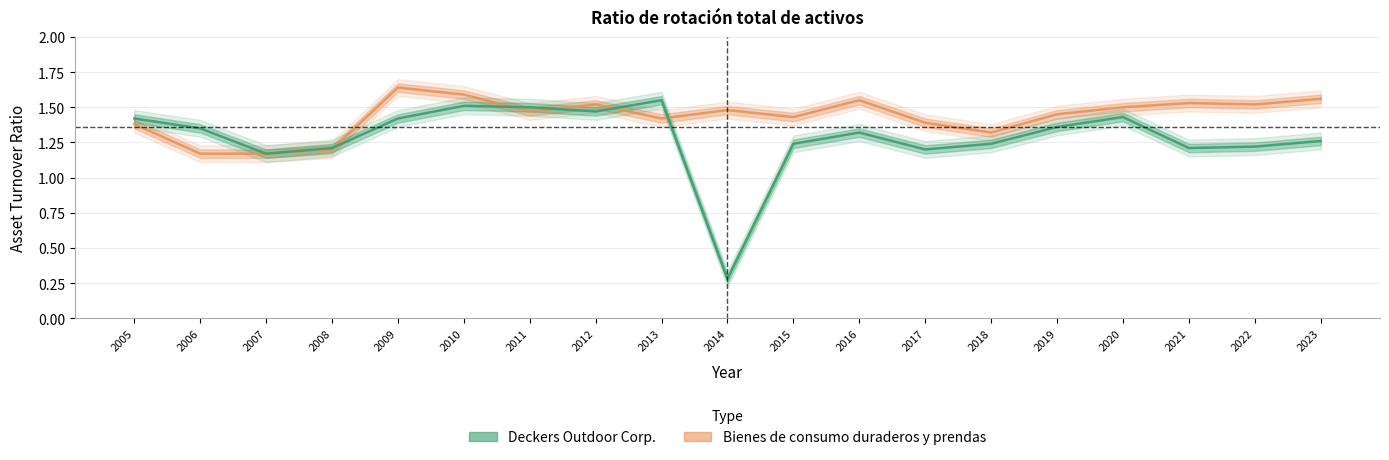

What is the average value of the Deckers Outdoor Corp. series?

1.3